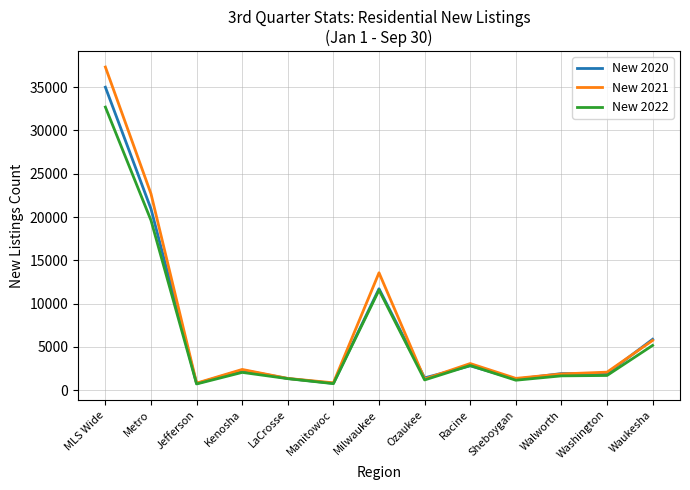

Which series changed the most between MLS Wide and LaCrosse?

New 2021